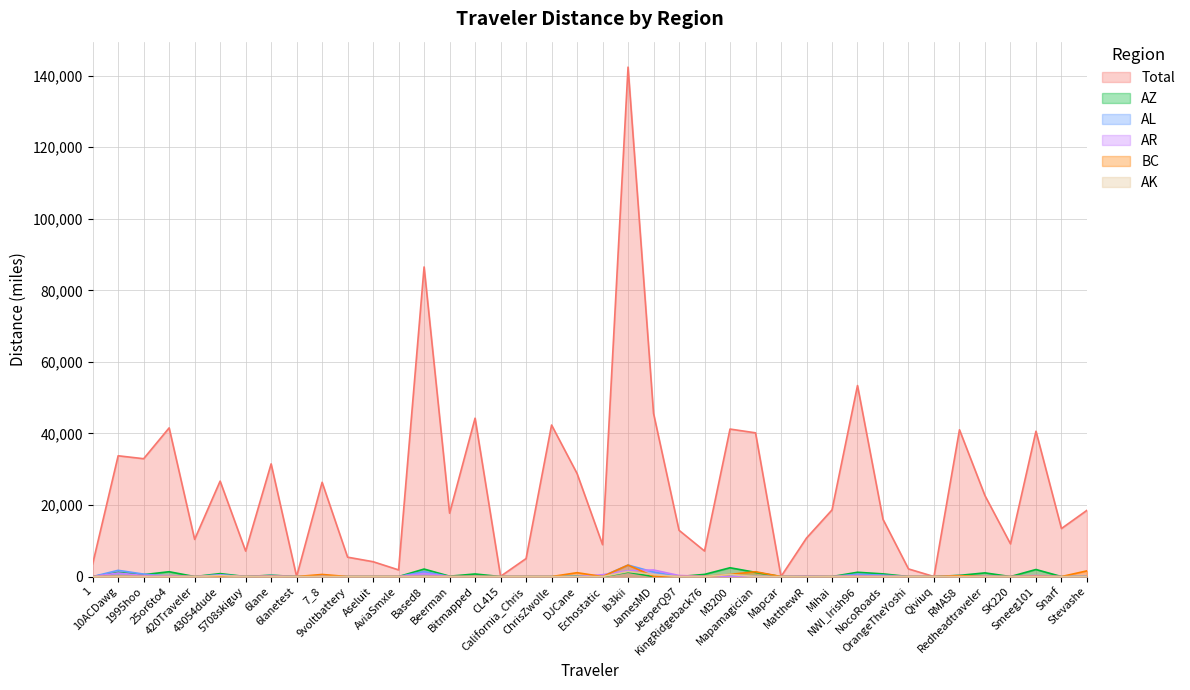

The AK series shows 0.0 at Echostatic. True or false?

True